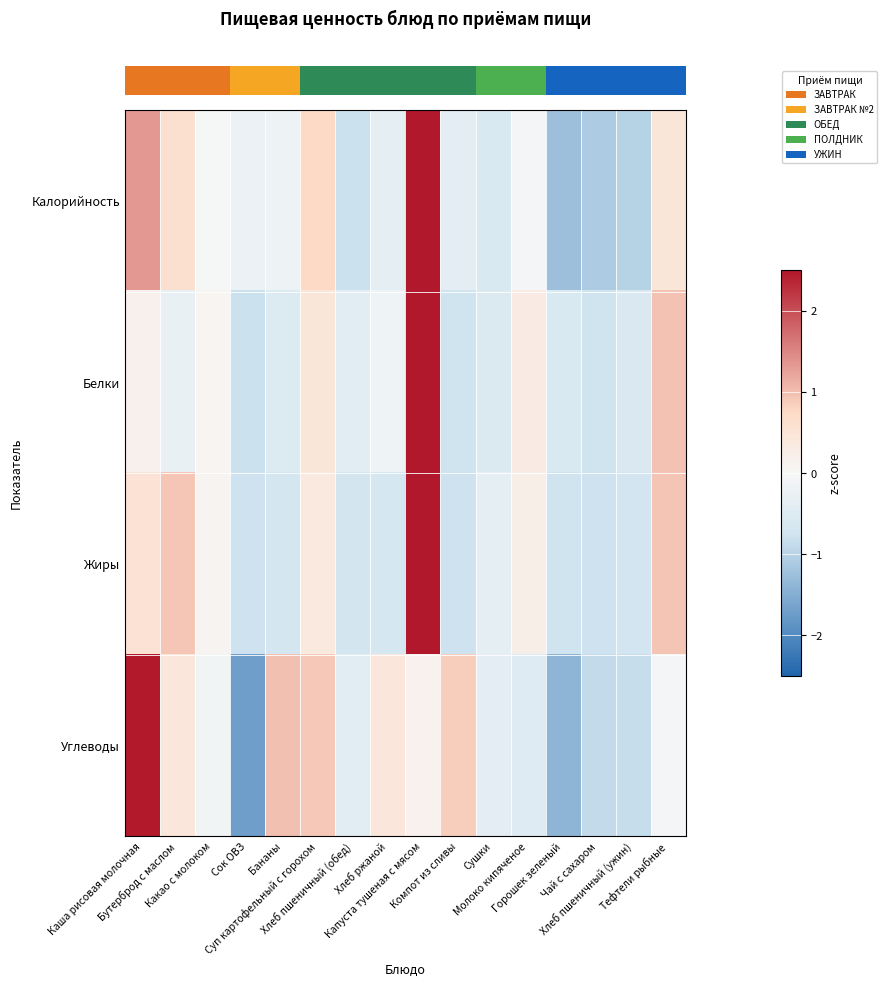

Between Бутерброд с маслом and Молоко кипяченое, which series saw the biggest shift?

row_3